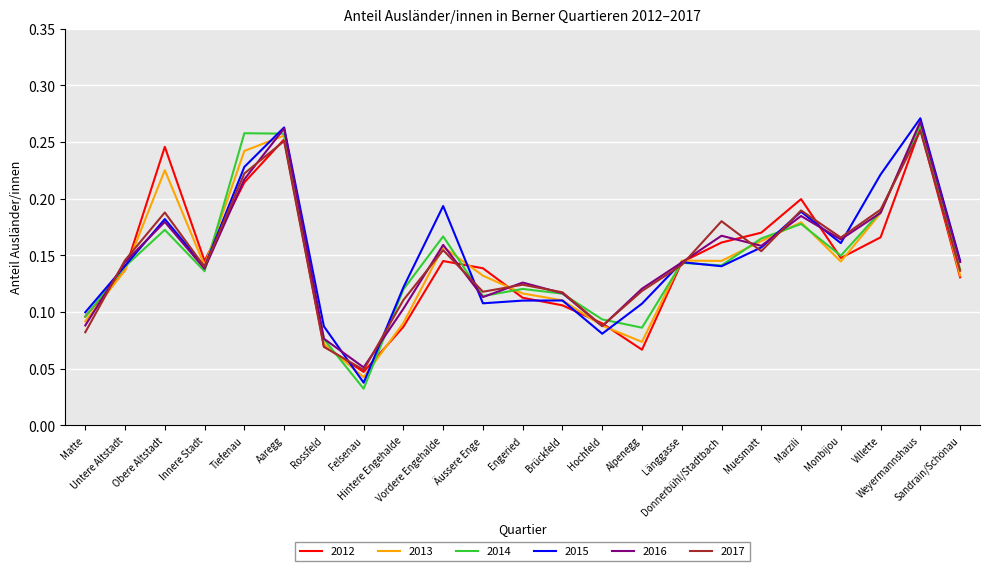

Read the 2014 value at Villette.

0.2